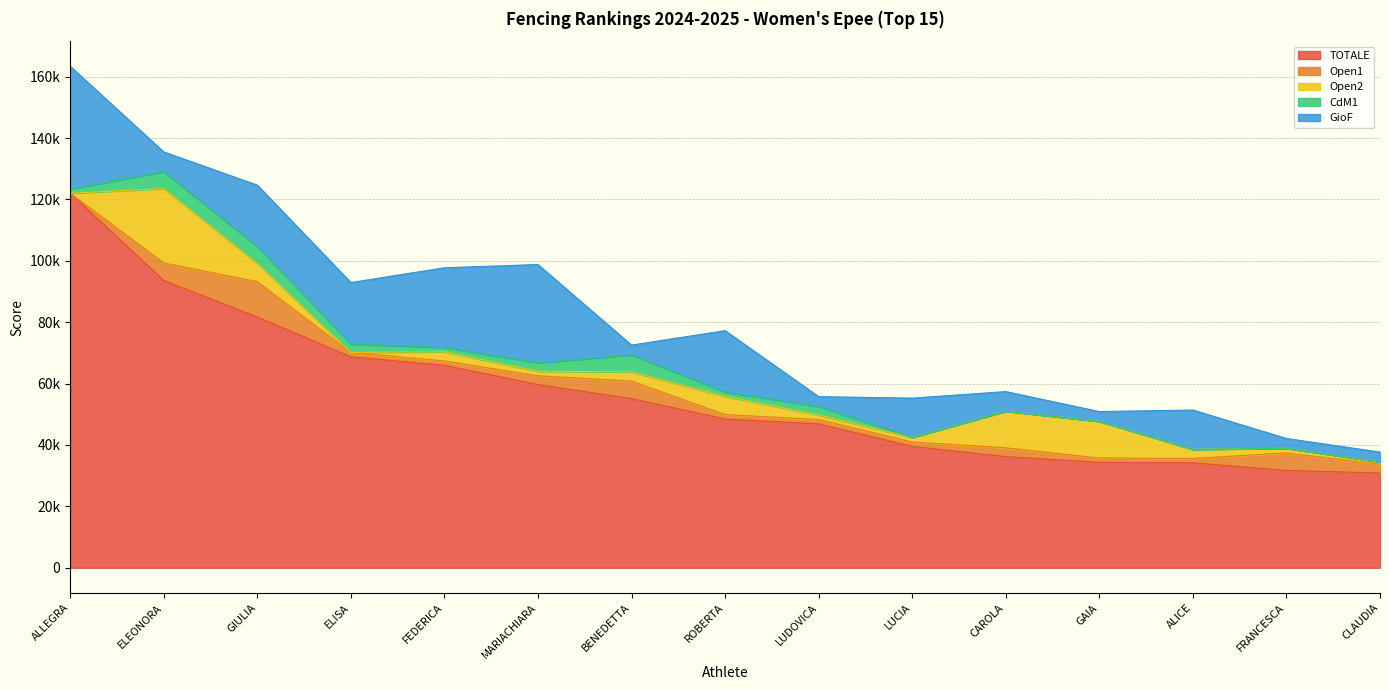

Reading left to right, transcribe all the data shown in this chart.

TOTALE: CRISTOFOLETTO ALLEGRA=122026.0	ORSO ELEONORA=93595.5	PAULIS GIULIA=81720.2	TREGLIA ELISA=68732.0	ZOGNO FEDERICA=65956.0	TESTA MARIACHIARA=59680.8	MADRIGNANI BENEDETTA=55107.6	CASALE MARIA ROBERTA=48474.5	COSTANTINI LUDOVICA=46871.7	MIGLINO LUCIA=39543.7	CALOGIURI CAROLA=36209.6	MORETTI GAIA=34328.9	CASAMENTI ALICE=34175.2	VAI FRANCESCA=31689.6	ACCARDI CLAUDIA=30880.9
Open1: CRISTOFOLETTO ALLEGRA=0.0	ORSO ELEONORA=5737.6	PAULIS GIULIA=11475.2	TREGLIA ELISA=1434.4	ZOGNO FEDERICA=1434.4	TESTA MARIACHIARA=2868.8	MADRIGNANI BENEDETTA=5737.6	CASALE MARIA ROBERTA=1434.5	COSTANTINI LUDOVICA=1434.4	MIGLINO LUCIA=1434.4	CALOGIURI CAROLA=2868.8	MORETTI GAIA=1434.4	CASAMENTI ALICE=1434.5	VAI FRANCESCA=5737.6	ACCARDI CLAUDIA=2868.8
Open2: CRISTOFOLETTO ALLEGRA=0.0	ORSO ELEONORA=24238.5	PAULIS GIULIA=5966.4	TREGLIA ELISA=0.0	ZOGNO FEDERICA=2983.2	TESTA MARIACHIARA=1491.7	MADRIGNANI BENEDETTA=2983.2	CASALE MARIA ROBERTA=5966.4	COSTANTINI LUDOVICA=1491.7	MIGLINO LUCIA=1491.7	CALOGIURI CAROLA=11932.8	MORETTI GAIA=11932.8	CASAMENTI ALICE=2983.2	VAI FRANCESCA=1491.6	ACCARDI CLAUDIA=745.9
CdM1: CRISTOFOLETTO ALLEGRA=1380.0	ORSO ELEONORA=5520.0	PAULIS GIULIA=5520.0	TREGLIA ELISA=2760.0	ZOGNO FEDERICA=1380.0	TESTA MARIACHIARA=2760.0	MADRIGNANI BENEDETTA=5520.0	CASALE MARIA ROBERTA=1380.0	COSTANTINI LUDOVICA=2760.0	MIGLINO LUCIA=0.0	CALOGIURI CAROLA=0.0	MORETTI GAIA=0.0	CASAMENTI ALICE=0.0	VAI FRANCESCA=0.0	ACCARDI CLAUDIA=0.0
GioF: CRISTOFOLETTO ALLEGRA=40000.0	ORSO ELEONORA=6400.0	PAULIS GIULIA=20000.0	TREGLIA ELISA=20000.0	ZOGNO FEDERICA=26000.0	TESTA MARIACHIARA=32000.0	MADRIGNANI BENEDETTA=3200.0	CASALE MARIA ROBERTA=20000.0	COSTANTINI LUDOVICA=3200.0	MIGLINO LUCIA=12800.0	CALOGIURI CAROLA=6400.0	MORETTI GAIA=3200.0	CASAMENTI ALICE=12800.0	VAI FRANCESCA=3200.0	ACCARDI CLAUDIA=3200.0